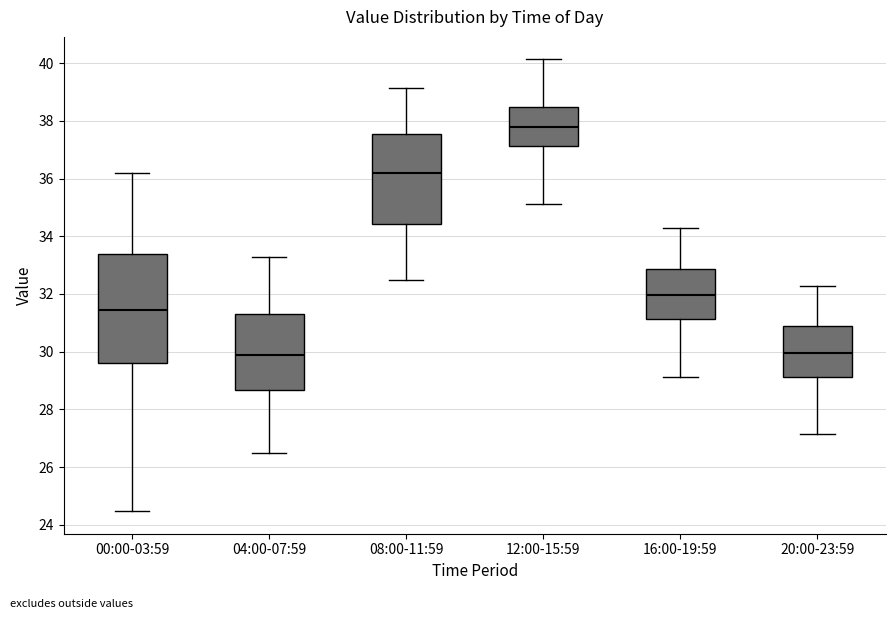

Reading left to right, read every box against the y-axis: the position of its median line, the range the box covers, and the ends of its whiskers. The values are not printed on the chart, so give them approximately, as read against the axis.

00:00-03:59: median 31.4, box 29.6 to 33.4, whiskers 24.4 to 36.2
04:00-07:59: median 29.8, box 28.6 to 31.4, whiskers 26.4 to 33.2
08:00-11:59: median 36.2, box 34.4 to 37.6, whiskers 32.4 to 39.2
12:00-15:59: median 37.8, box 37.2 to 38.4, whiskers 35.2 to 40.2
16:00-19:59: median 32.0, box 31.2 to 32.8, whiskers 29.2 to 34.2
20:00-23:59: median 30.0, box 29.2 to 30.8, whiskers 27.2 to 32.2